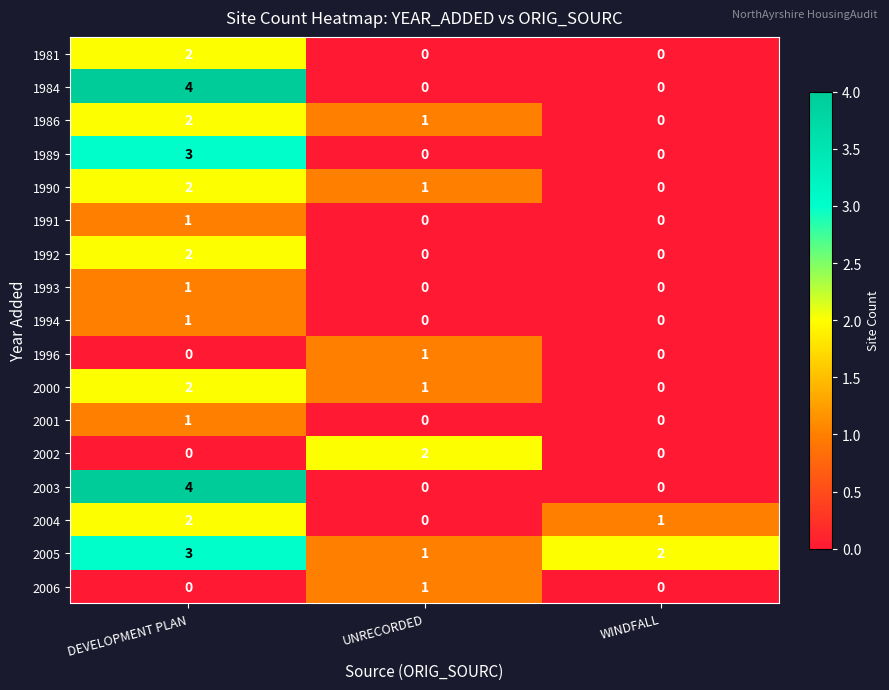

Count the 2000 values in the range 0 to 2.

3